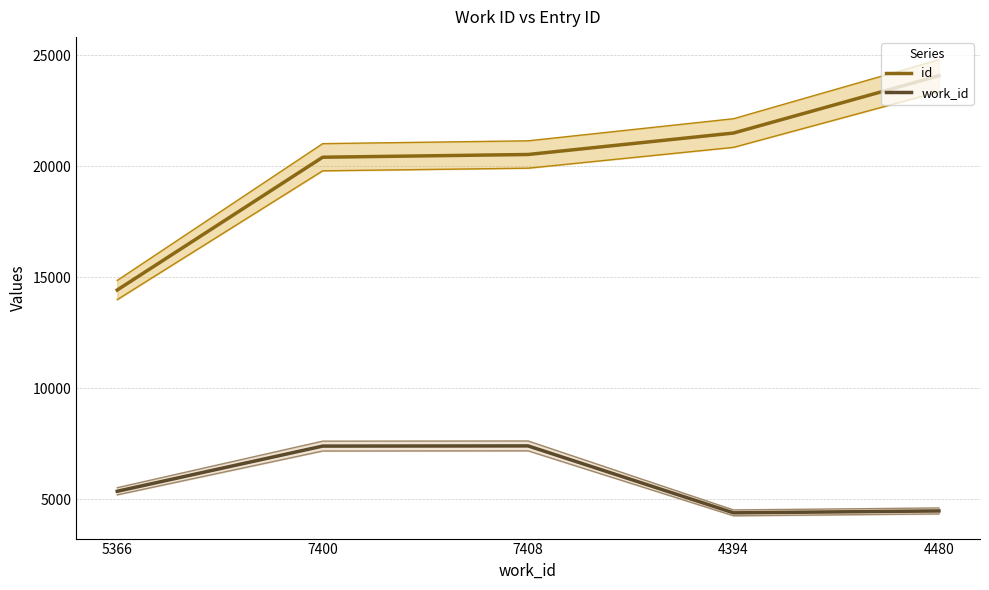

Reading left to right, extract all data points from this chart.

id: 5366=14427	7400=20405	7408=20528	4394=21494	4480=24074
work_id: 5366=5366	7400=7400	7408=7408	4394=4394	4480=4480